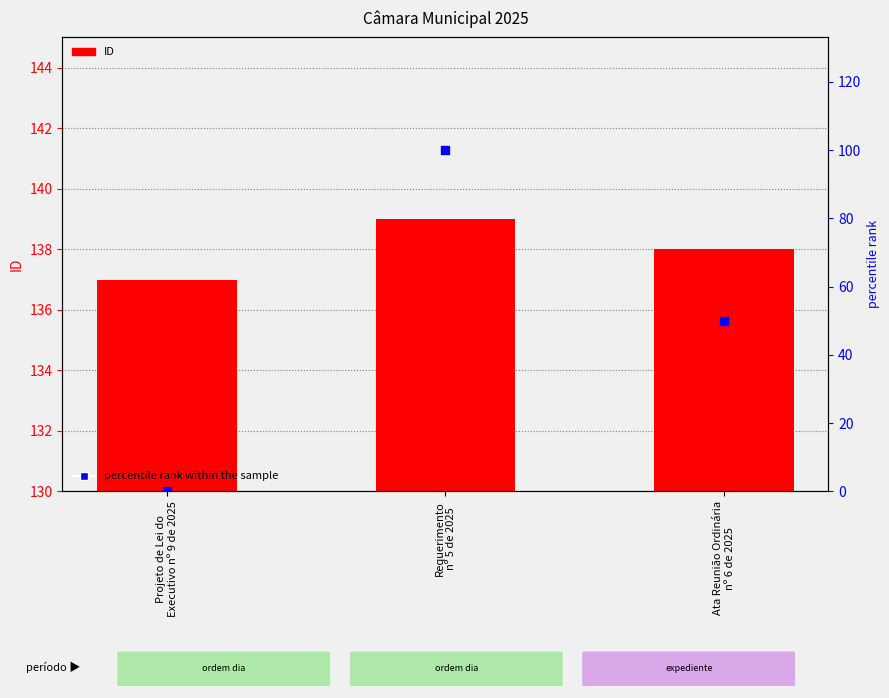

Which series has the largest Y range (max minus min)?

percentile rank within the sample